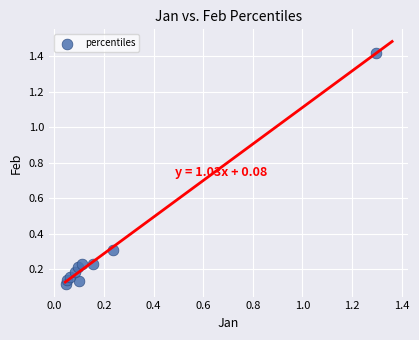

What is the average Y value?

0.3